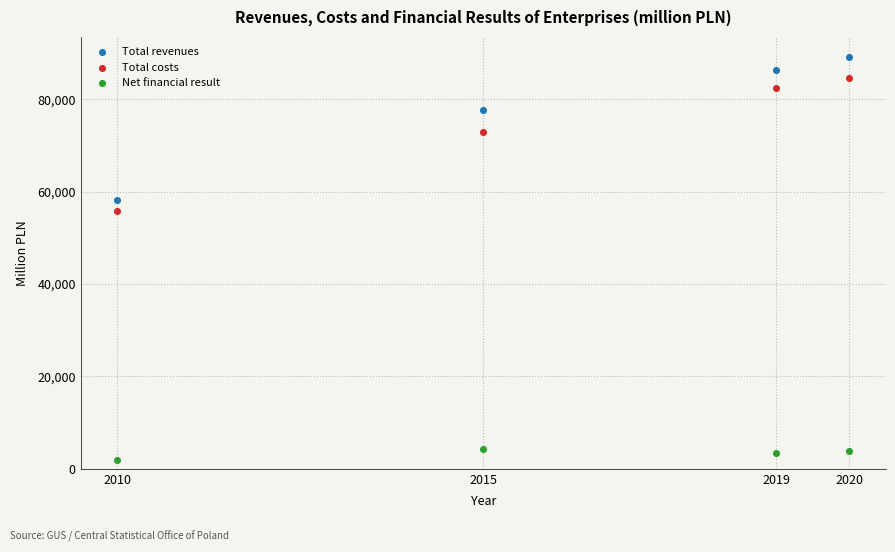

Which series contains the lowest Y value?

Net financial result